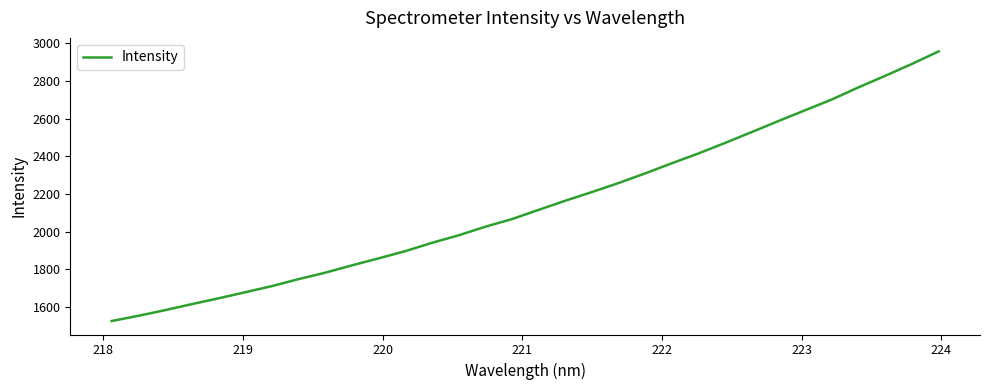

What is the greatest value displayed?

2958.1